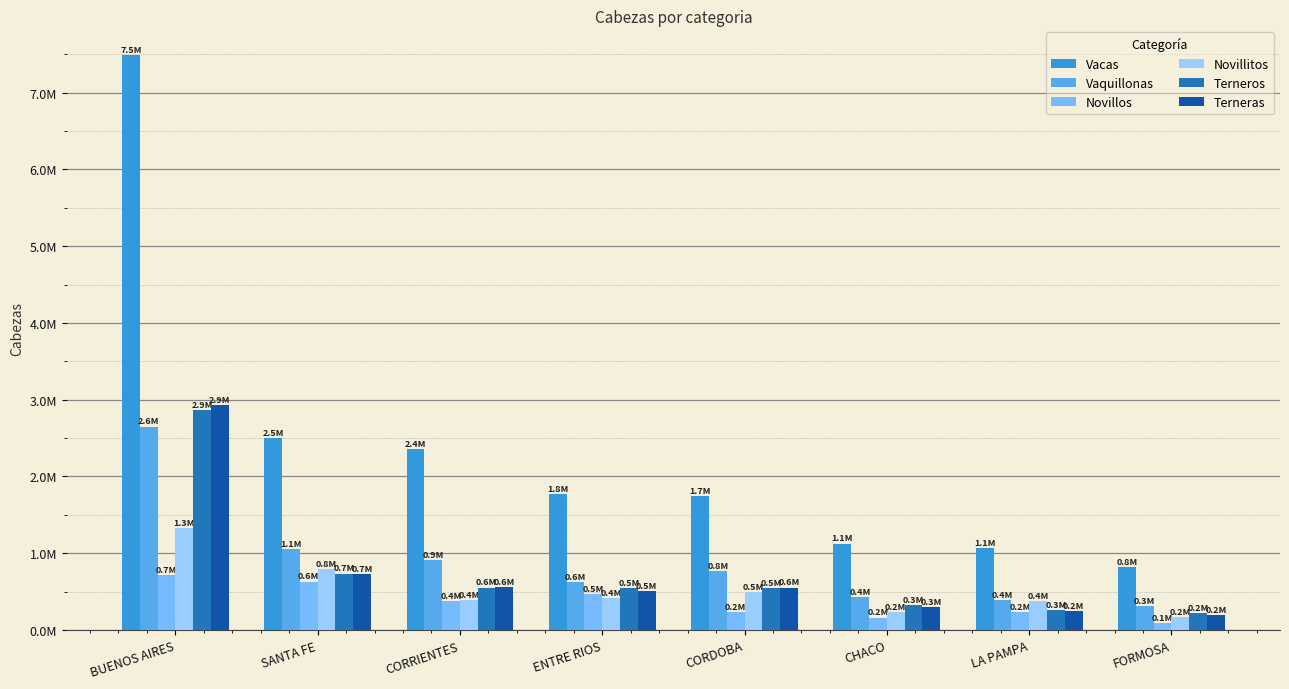

Which category has the highest value across all series?

BUENOS AIRES